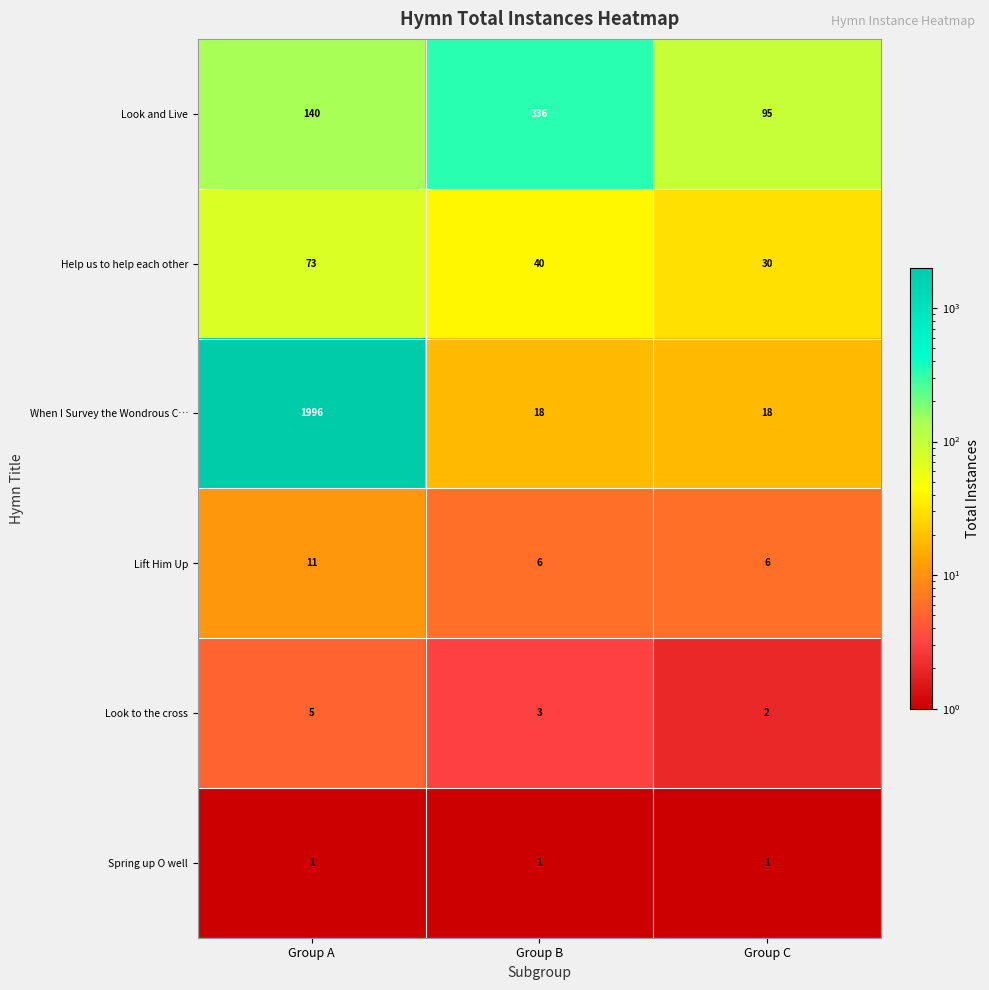

At which category does the chart reach its peak across all series?

Group A